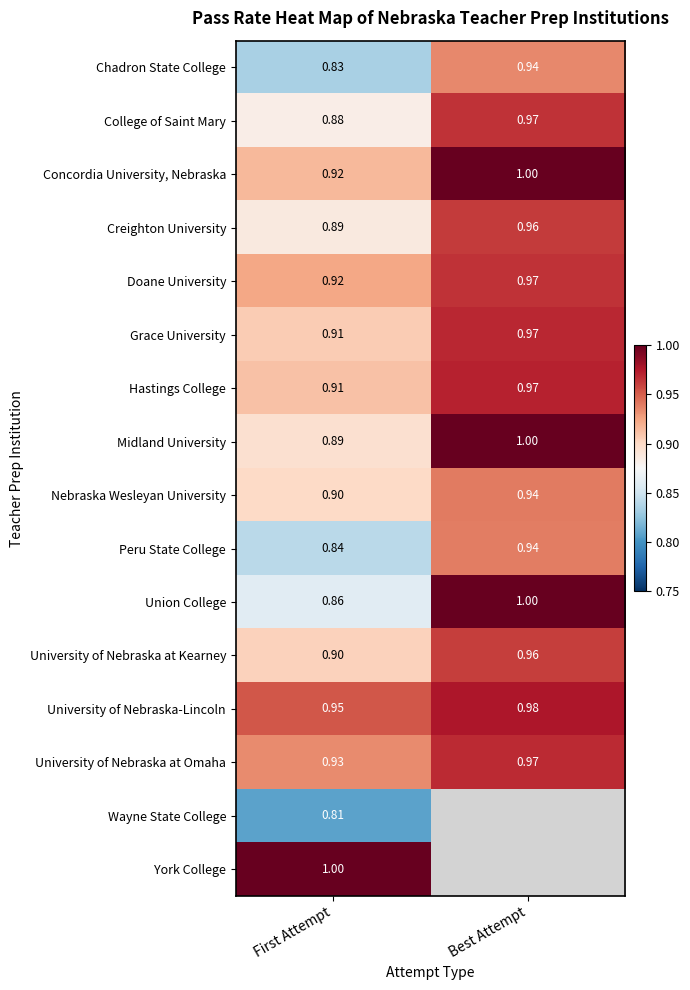

Rank the categories by Concordia University, Nebraska value from lowest to highest.

First Attempt, Best Attempt